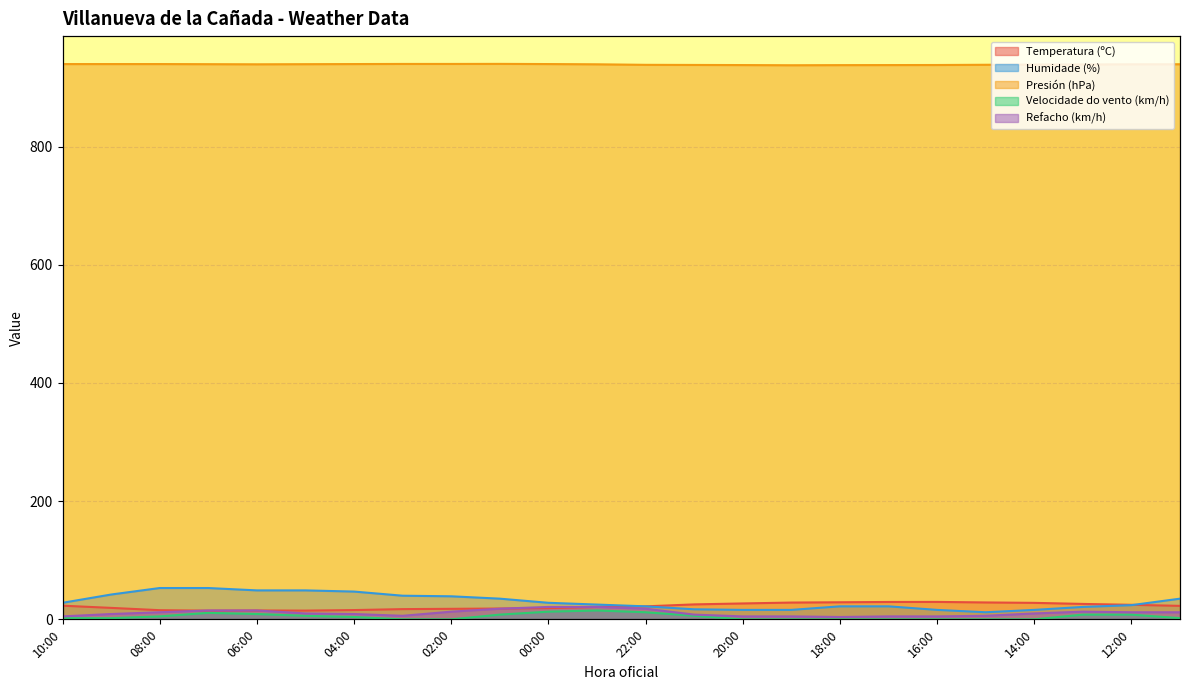

Is it true that Temperatura (ºC) equals 15.0 at 06:00?

True